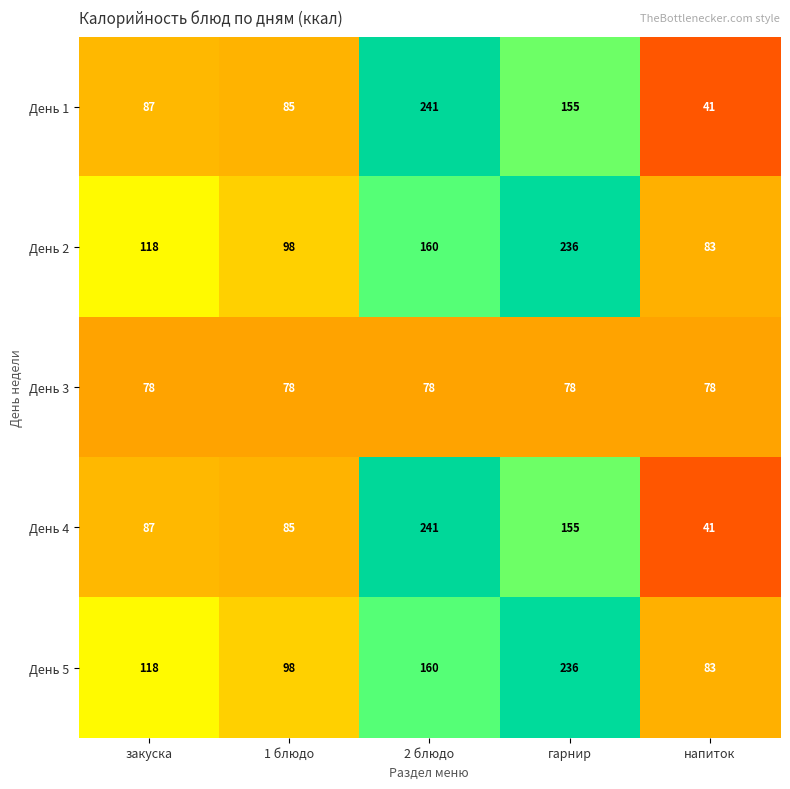

Is it true that День 2 equals 83 at напиток?

True